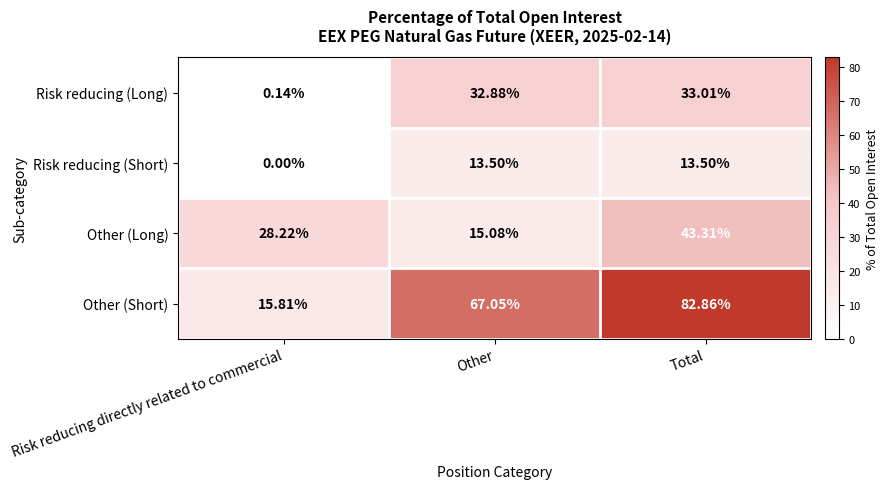

Which category has the highest value in the Other (Long) series?

Total